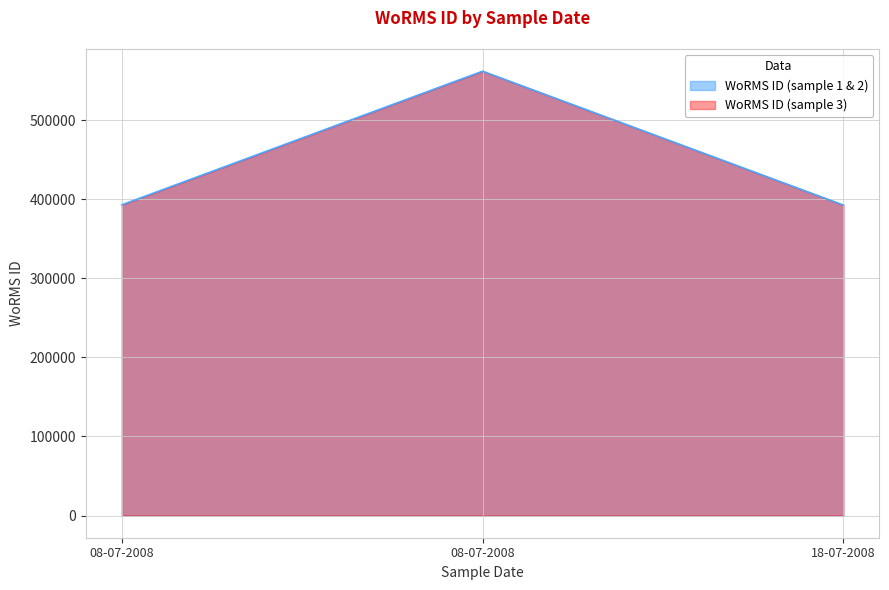

List the labels in order of value, largest first.

08-07-2008, 08-07-2008, 18-07-2008